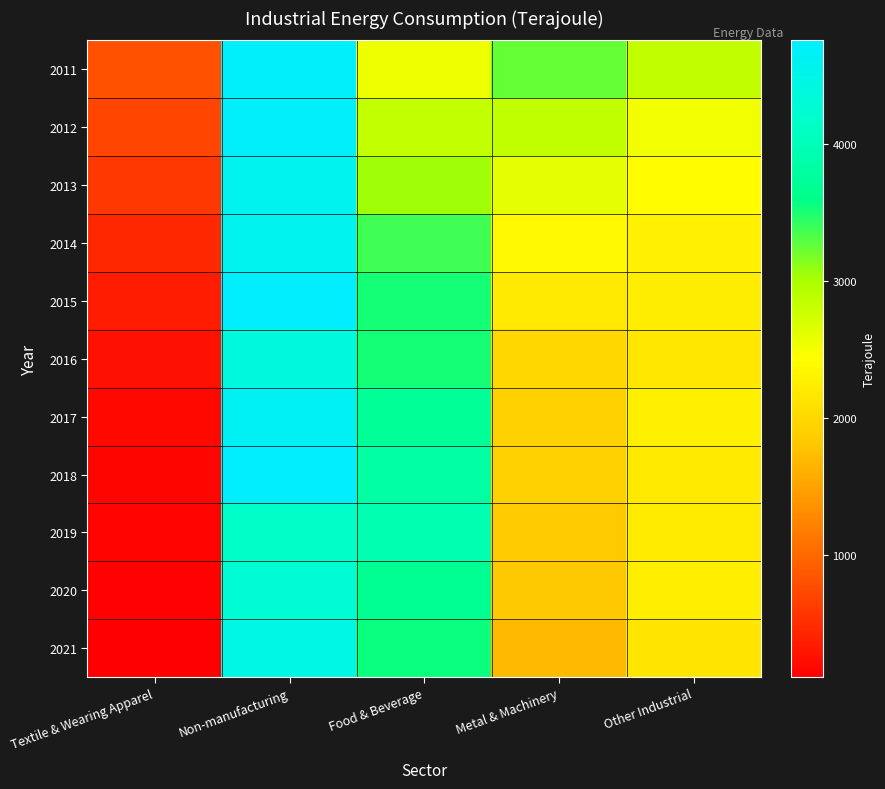

What is the maximum value shown in the chart?

4755